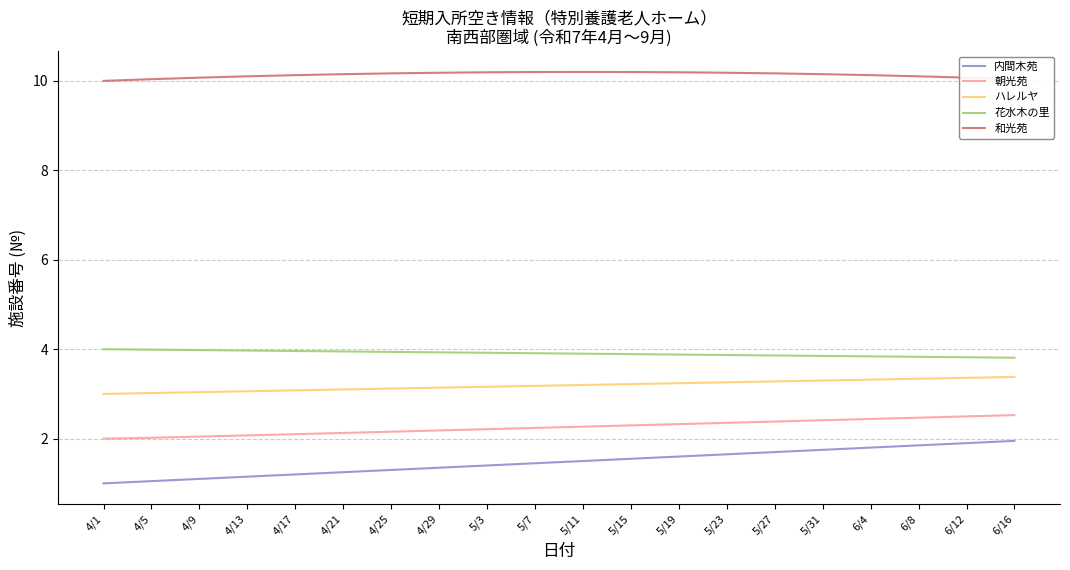

How many distinct data groups are displayed?

5